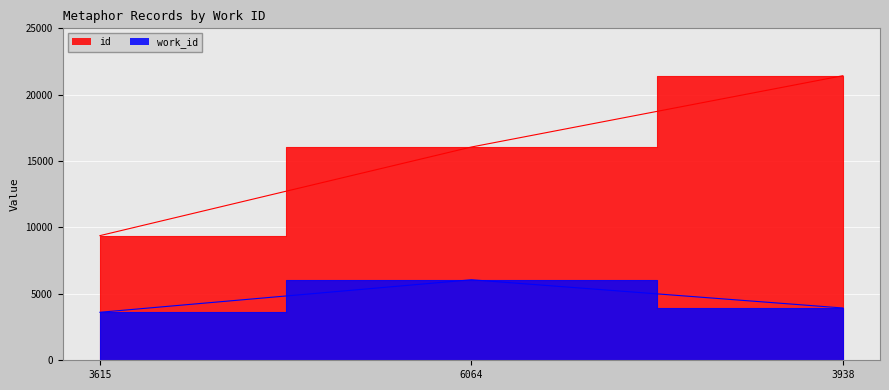

What is the spread (max minus min) of values at 6064?

9998